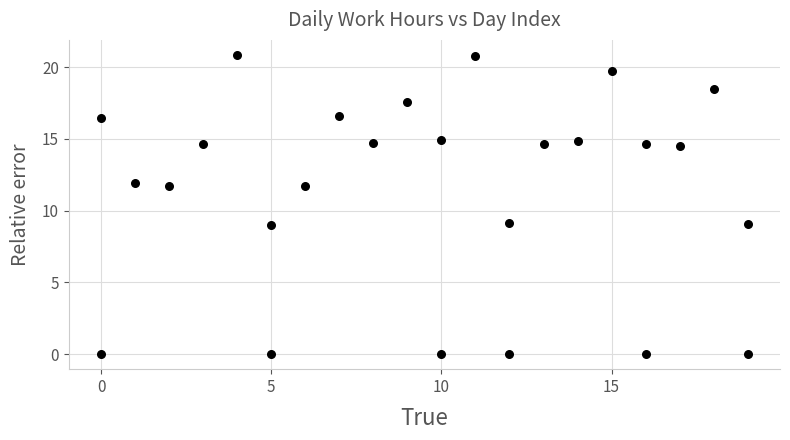

What is the range of X values (max minus min)?

19.0